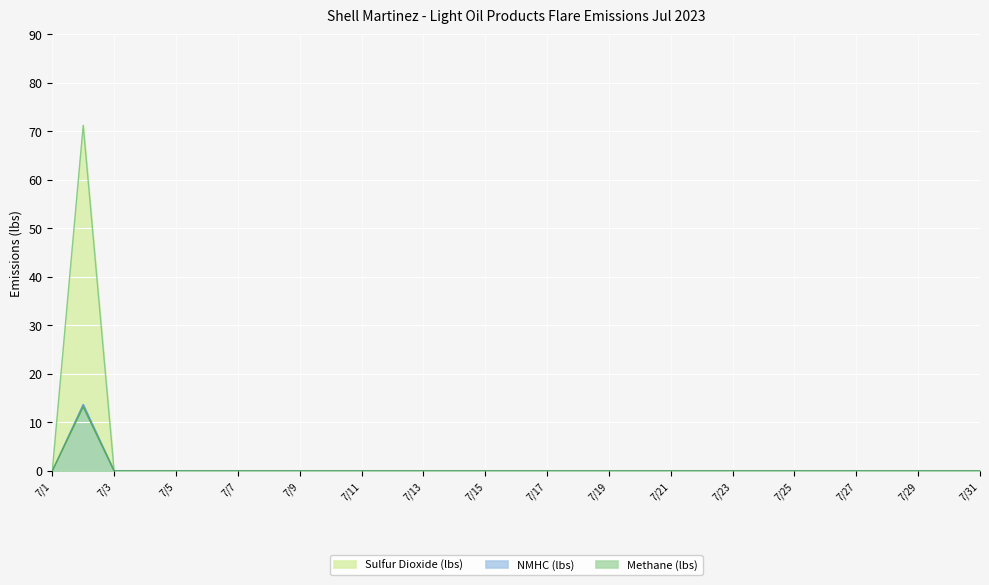

What are all the series names shown in the legend?

Sulfur Dioxide (lbs), NMHC (lbs), Methane (lbs)